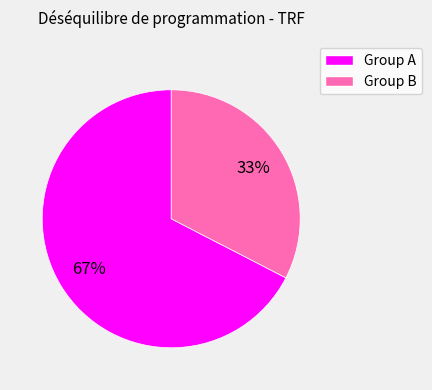

To the nearest percent, what is the average slice percentage?

50%